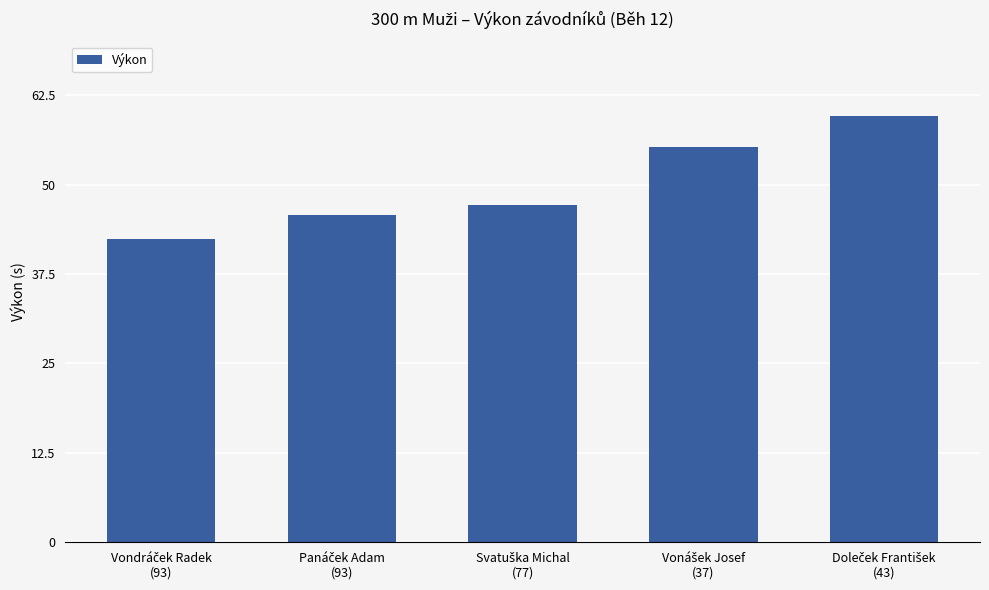

What is the value of the 5th bar from the left?

59.6